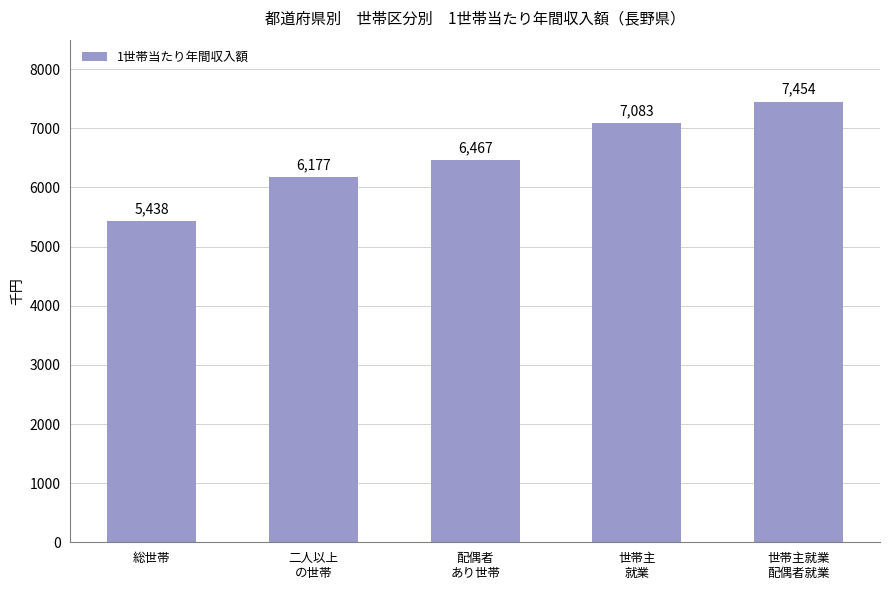

What is the minimum value shown in the chart?

5438